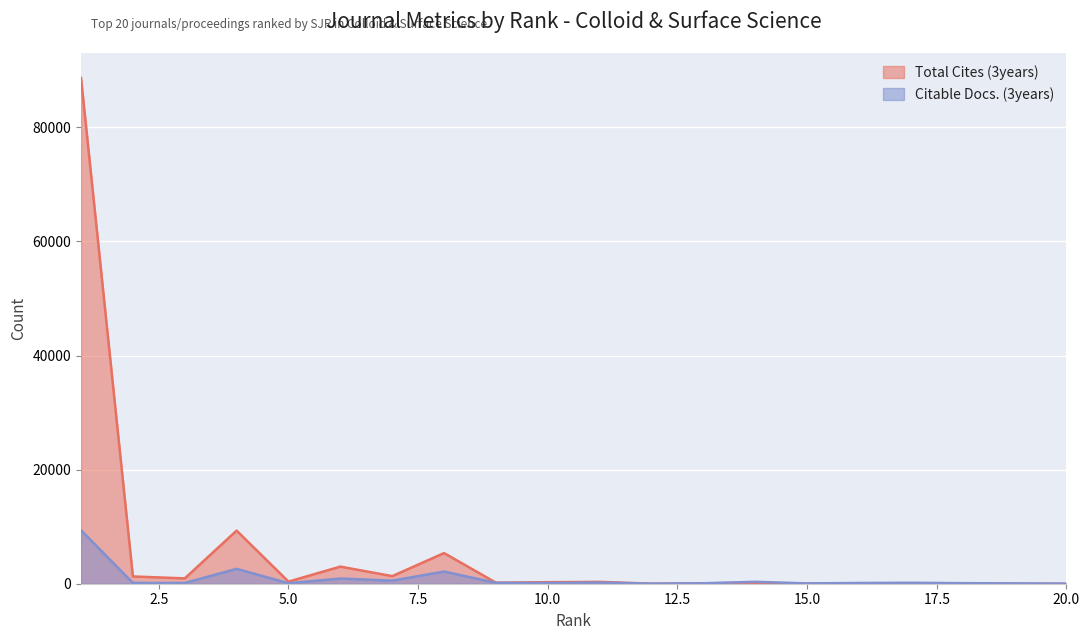

At 13, list the series in order from largest to smallest.

Citable Docs. (3years), Total Cites (3years)